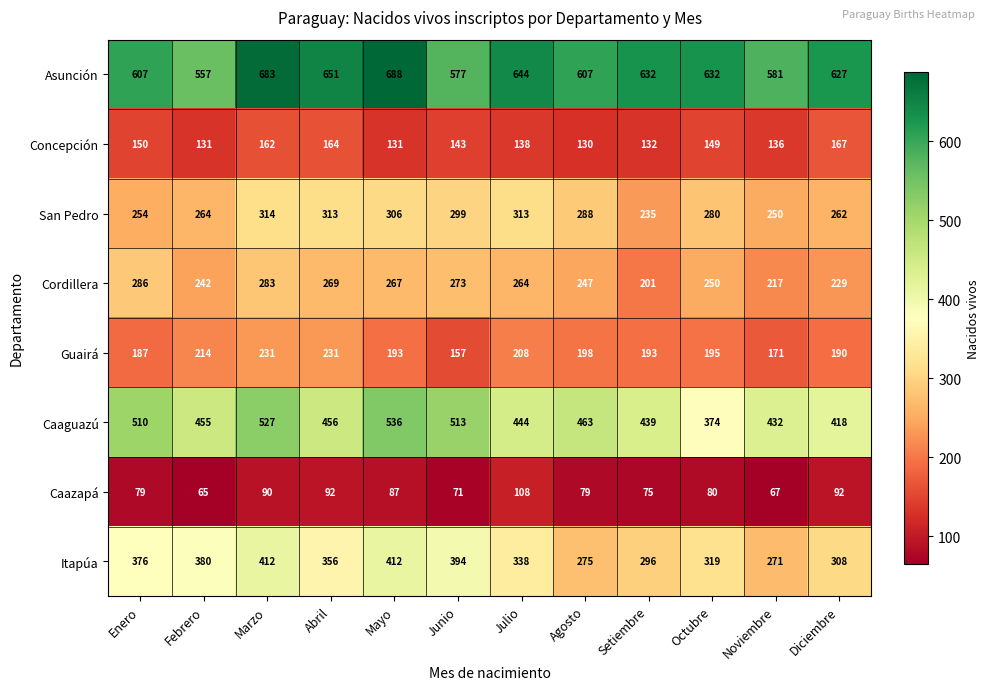

At which category does the chart reach its minimum across all series?

Febrero